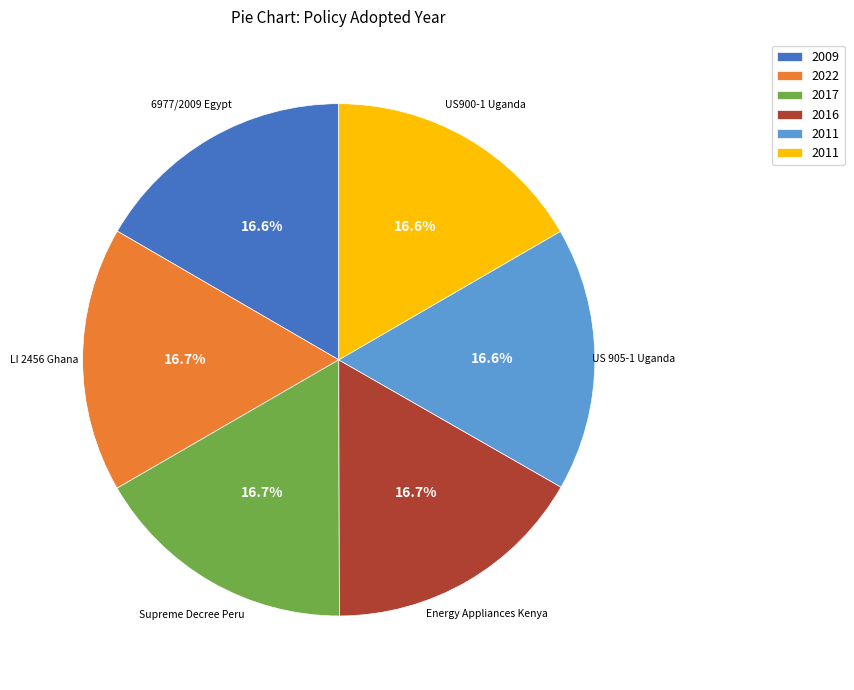

Does any single category account for the majority?

No